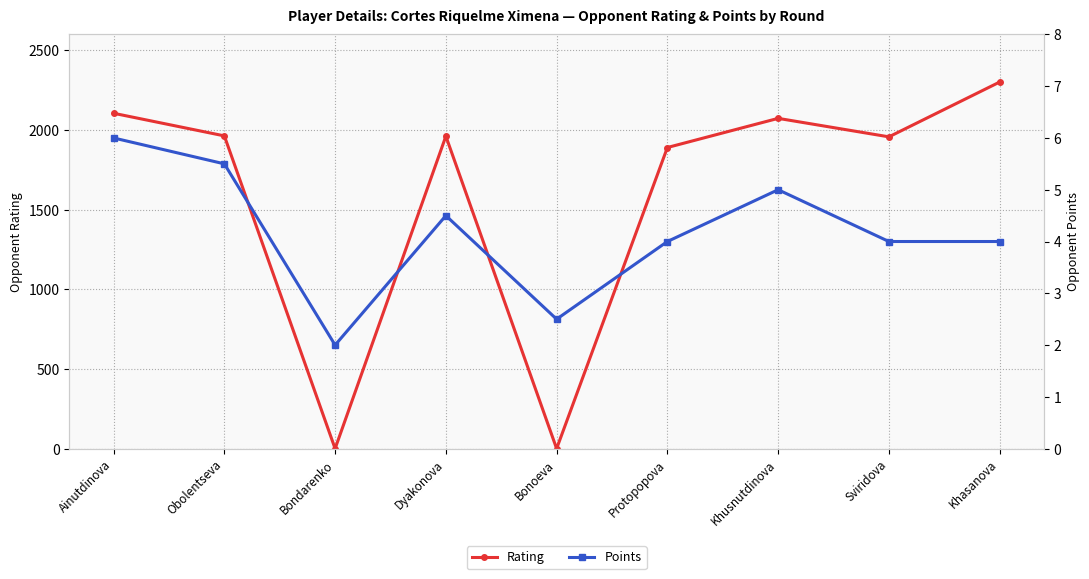

Reading left to right, what are all the values shown in this chart?

Rating: Ainutdinova=2105.0	Obolentseva=1963.0	Bondarenko=0.0	Dyakonova=1961.0	Bonoeva=0.0	Protopopova=1890.0	Khusnutdinova=2073.0	Sviridova=1957.0	Khasanova=2301.0
Points: Ainutdinova=6.0	Obolentseva=5.5	Bondarenko=2.0	Dyakonova=4.5	Bonoeva=2.5	Protopopova=4.0	Khusnutdinova=5.0	Sviridova=4.0	Khasanova=4.0